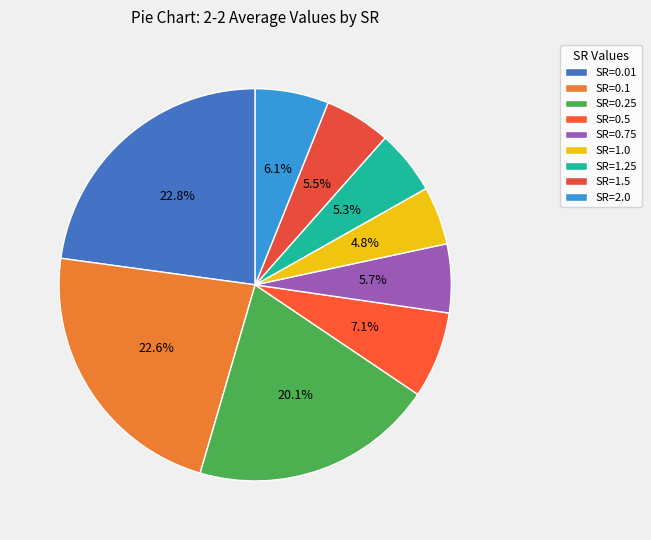

Is SR=1.25 the majority of the pie?

No